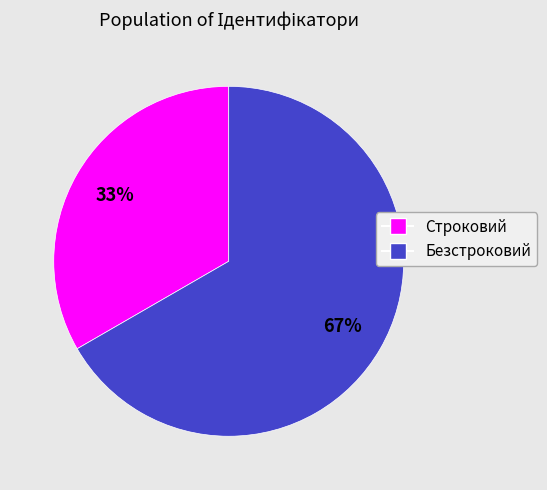

To the nearest percent, what is the combined percentage of Безстроковий and Строковий?

100%